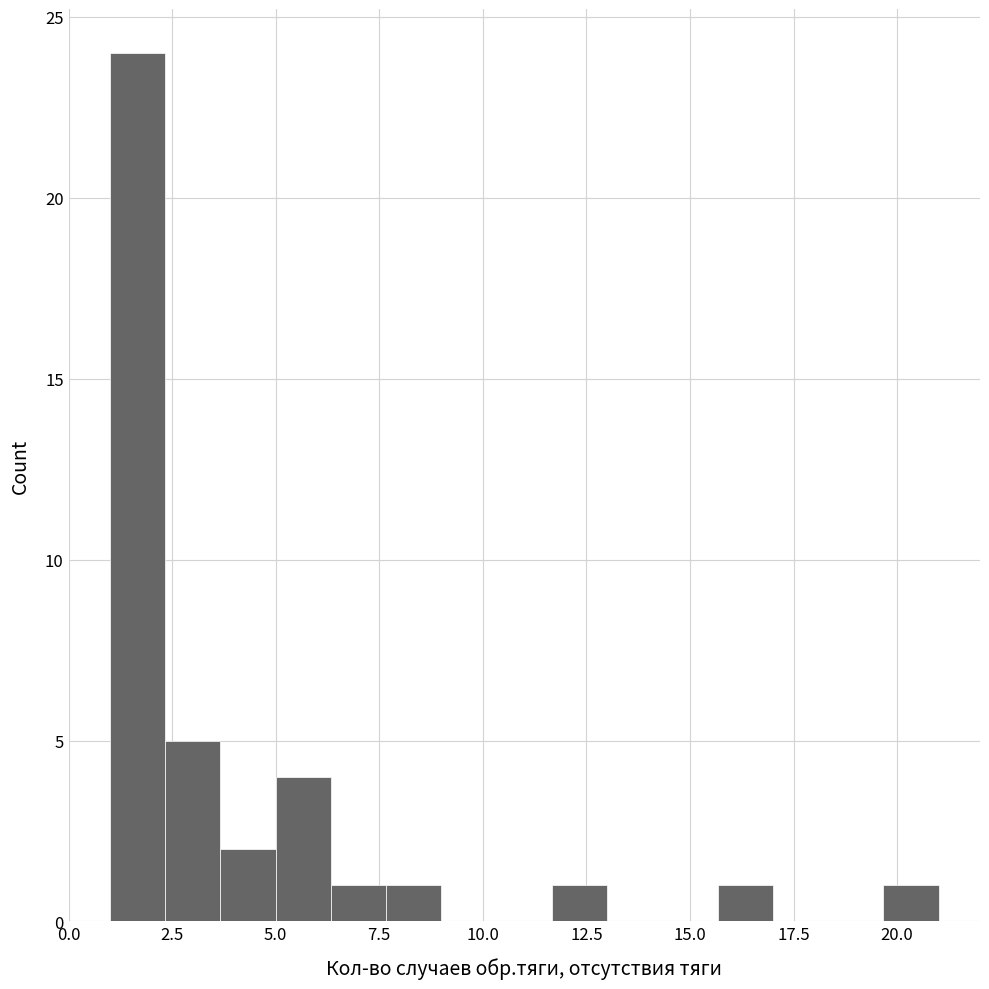

Around what value on the x-axis is the tallest bar? Give the approximate position of its centre, as read against the axis.

1.5